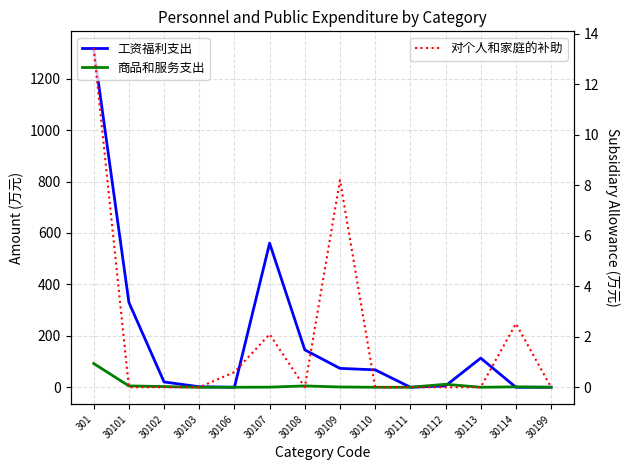

What is the total value across all series at 30110?

67.7